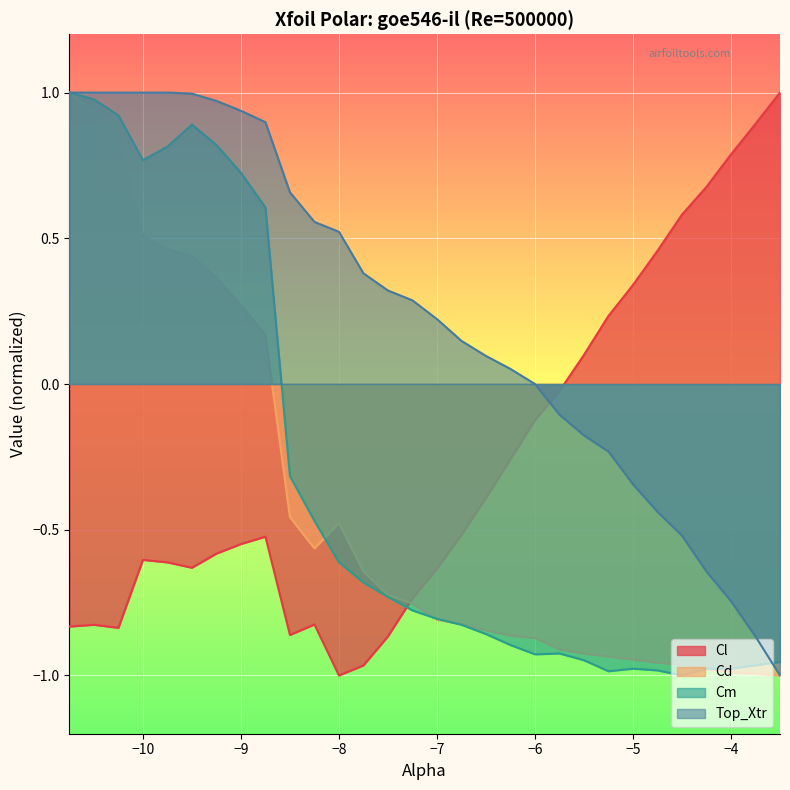

Which series has the widest spread of values?

Cl